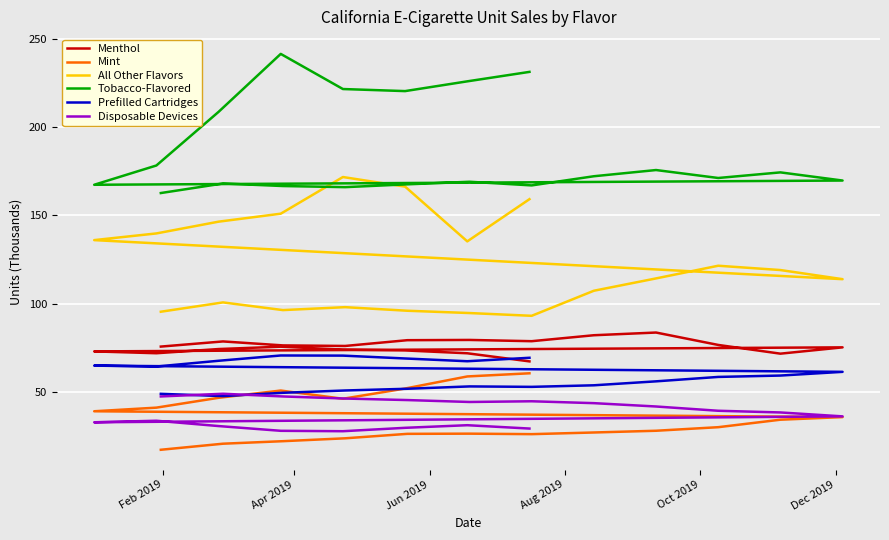

In Menthol, how many points are higher than both neighbors (excluding endpoints)?

5